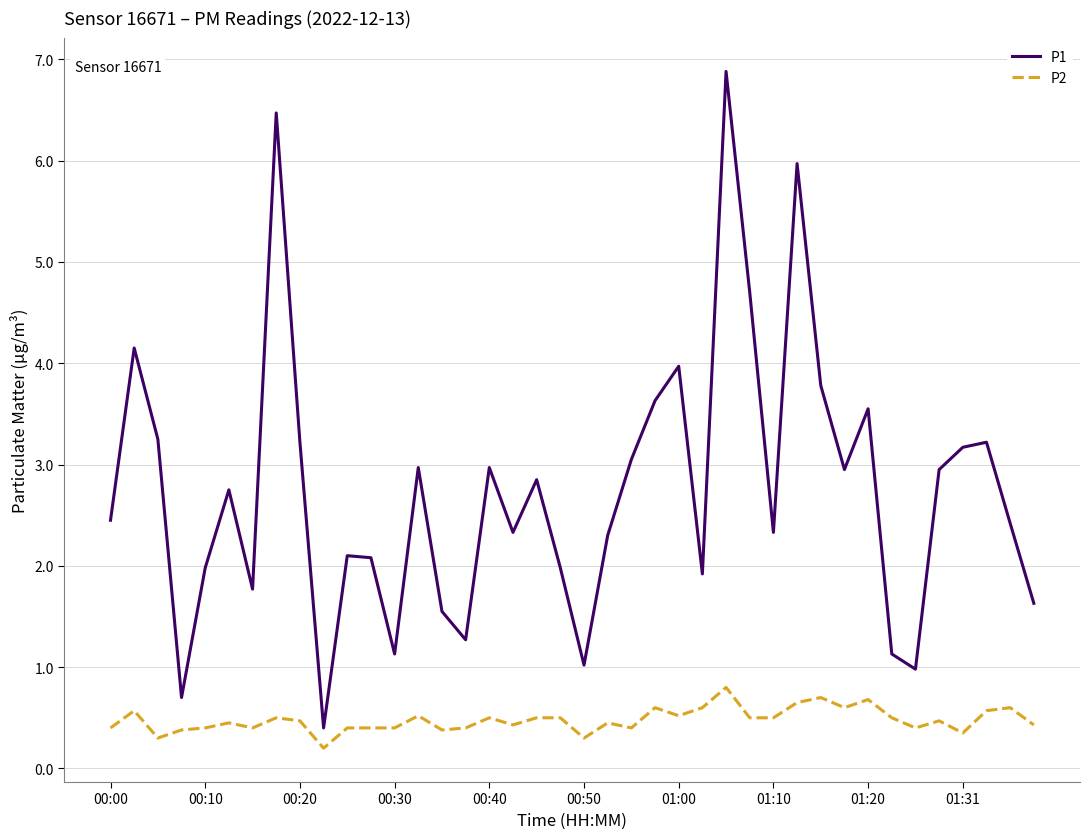

Which series has the widest spread of values?

P1